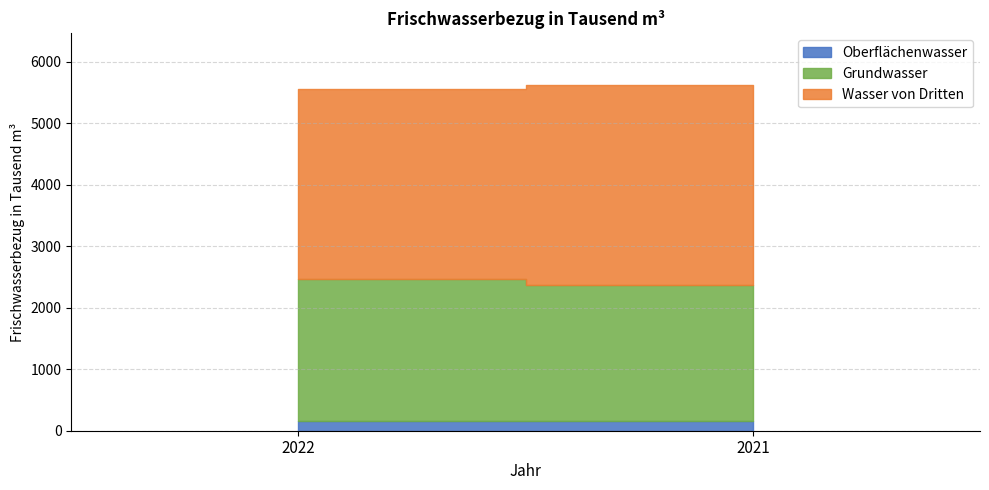

At which category is the sum across all series the highest?

2021